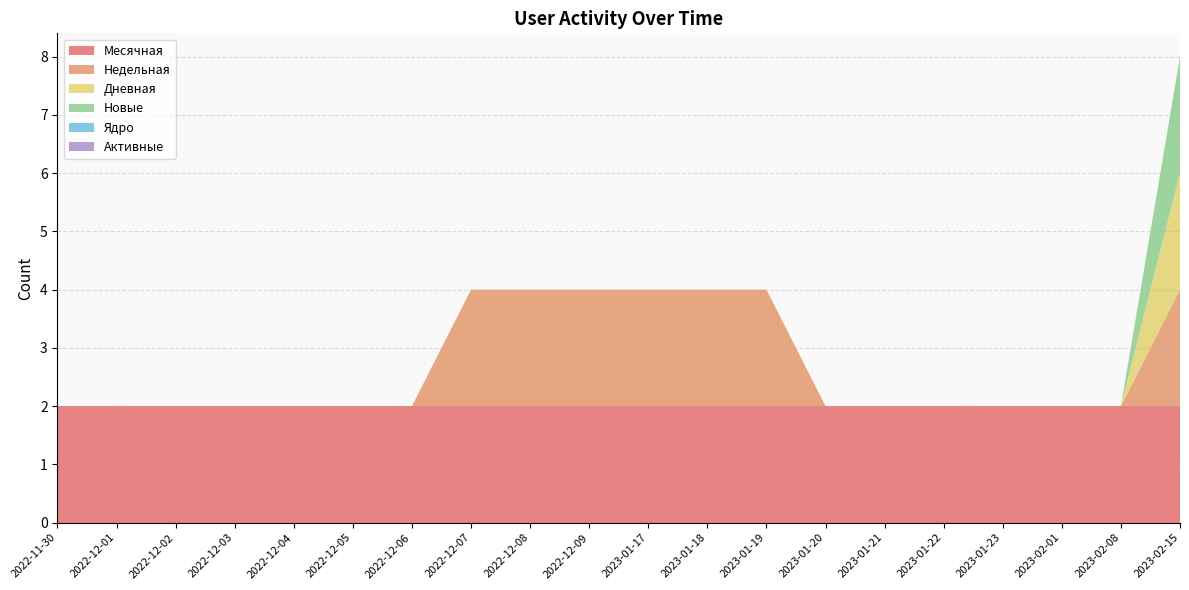

Reading left to right, list all the values displayed in this chart.

Месячная: 2	2	2	2	2	2	2	2	2	2	2	2	2	2	2	2	2	2	2	2
Недельная: 0	0	0	0	0	0	0	2	2	2	2	2	2	0	0	0	0	0	0	2
Дневная: 0	0	0	0	0	0	0	0	0	0	0	0	0	0	0	0	0	0	0	2
Новые: 0	0	0	0	0	0	0	0	0	0	0	0	0	0	0	0	0	0	0	2
Ядро: 0	0	0	0	0	0	0	0	0	0	0	0	0	0	0	0	0	0	0	0
Активные: 0	0	0	0	0	0	0	0	0	0	0	0	0	0	0	0	0	0	0	0